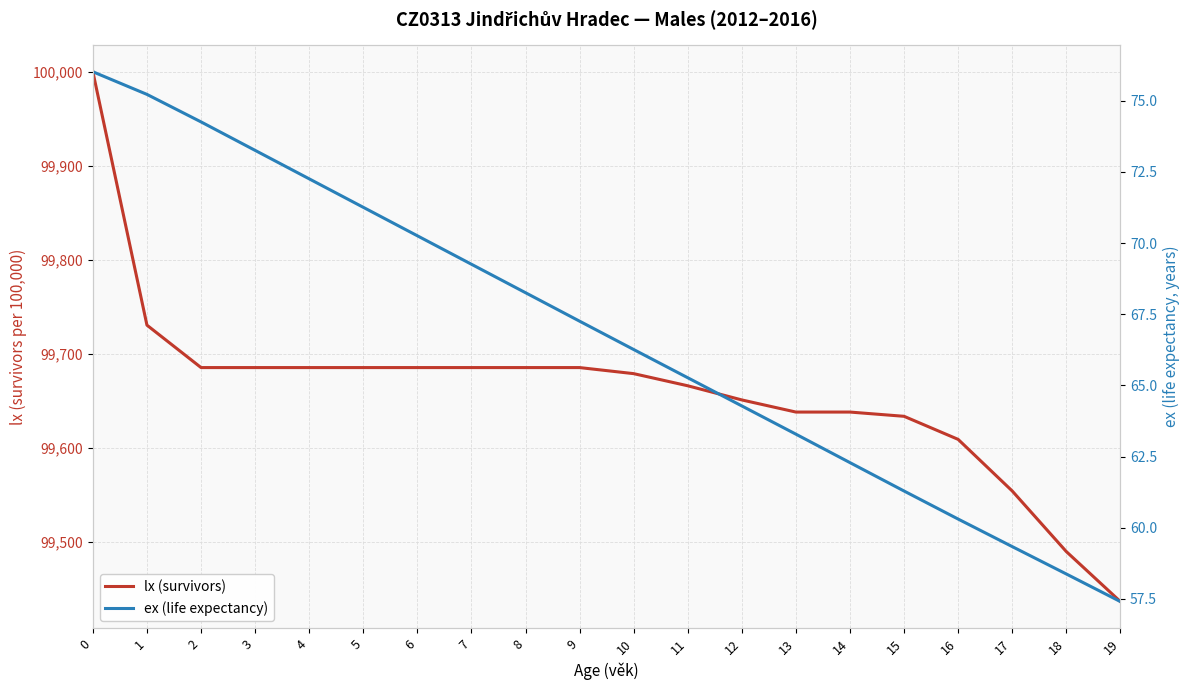

True or false: ex (life expectancy) and lx (survivors) intersect in this chart.

False